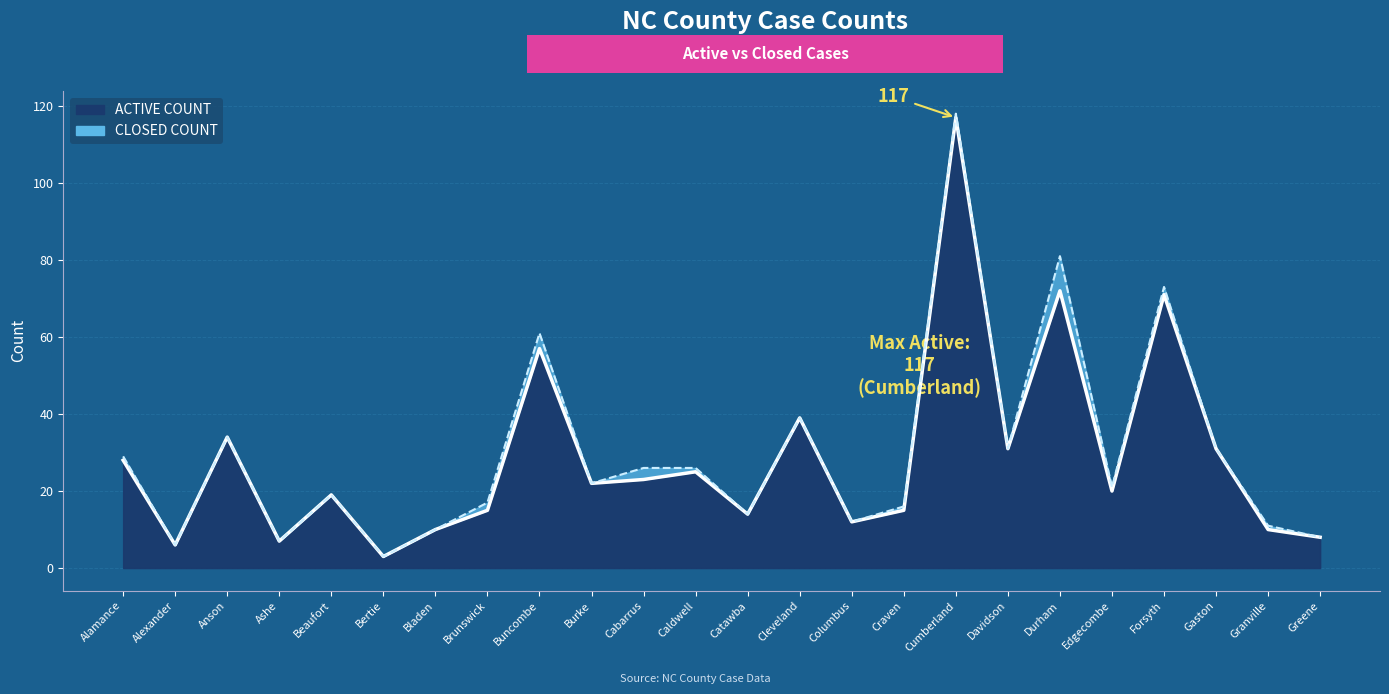

What is the change in value from Alexander to Gaston?

+25